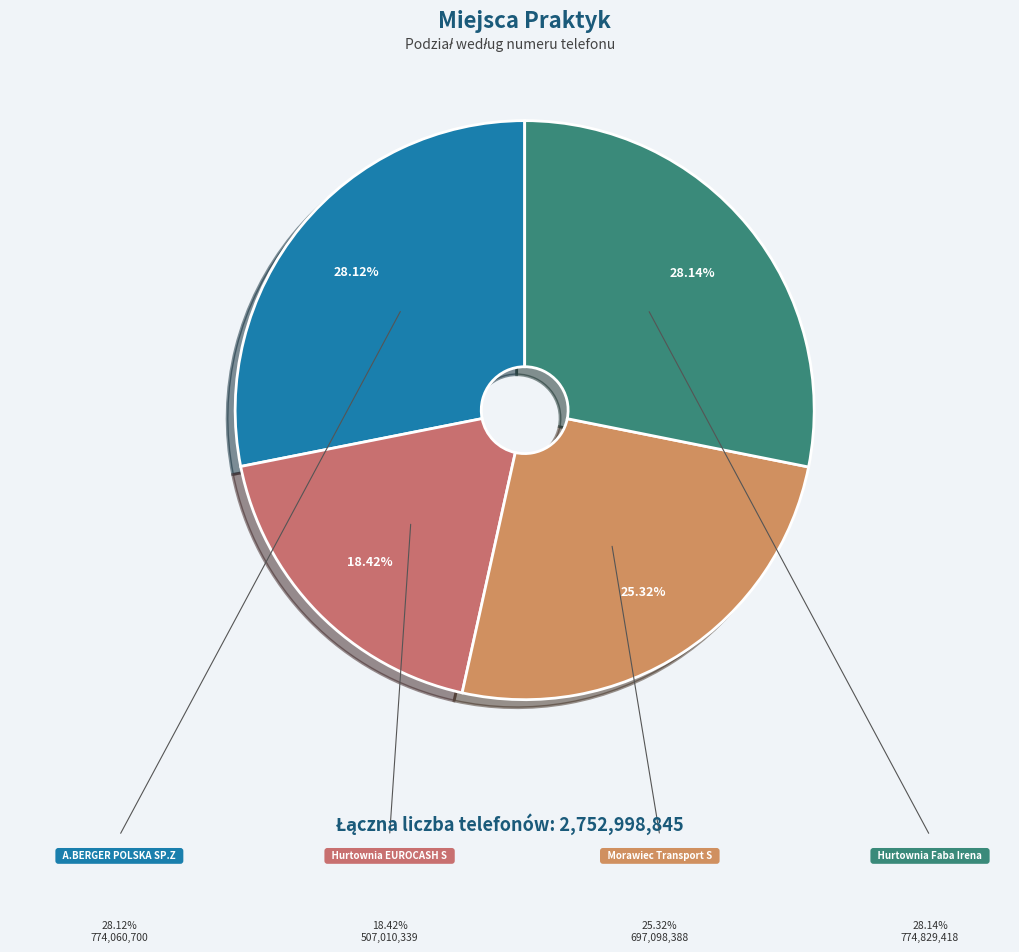

Approximately how many times larger is the value at A.BERGER POLSKA SP.Z.OO compared to Hurtownia Faba Irena Faba?

1.0